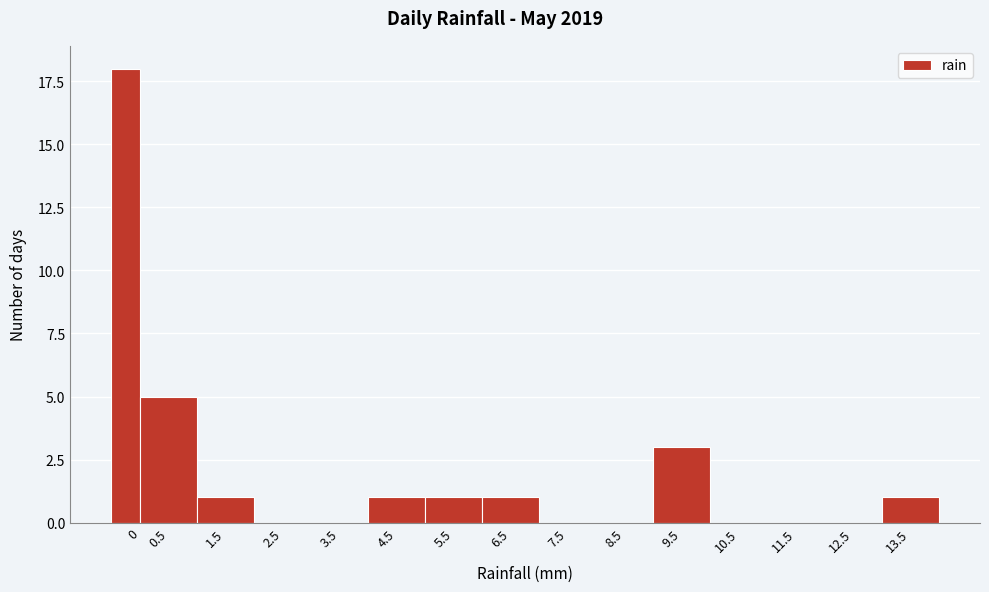

Reading right to left, list all the values displayed in this chart.

13.5=1	12.5=0	11.5=0	10.5=0	9.5=3	8.5=0	7.5=0	6.5=1	5.5=1	4.5=1	3.5=0	2.5=0	1.5=1	0.5=5	0=18